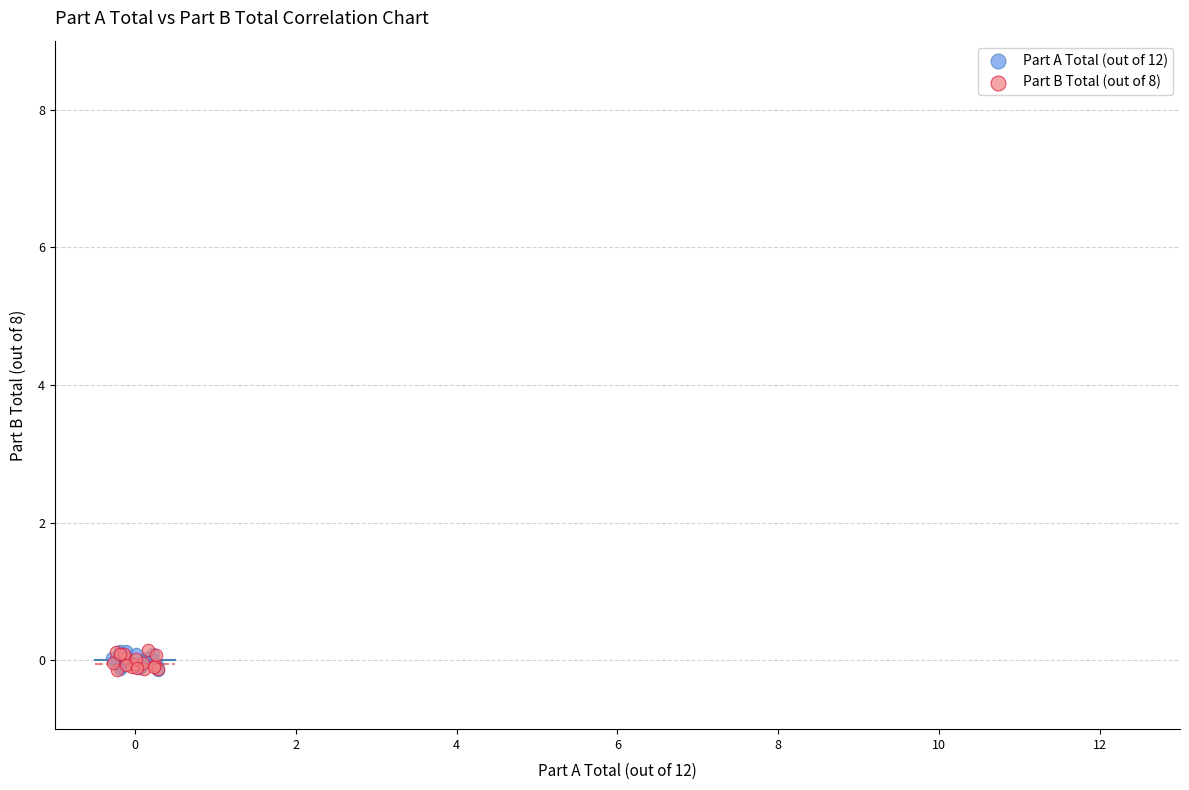

What are all the series names shown in the legend?

Part A Total (out of 12), Part B Total (out of 8)